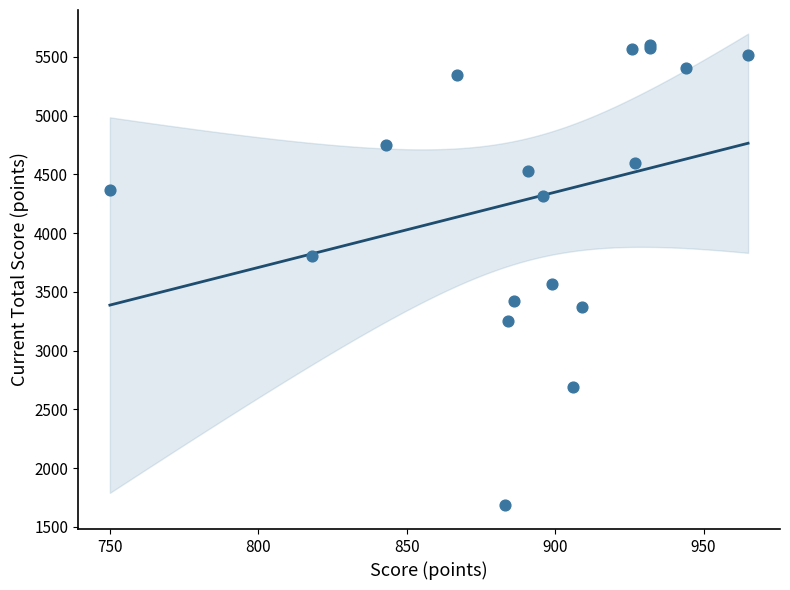

What Y value in the scatter plot is closest to 3642?

3566